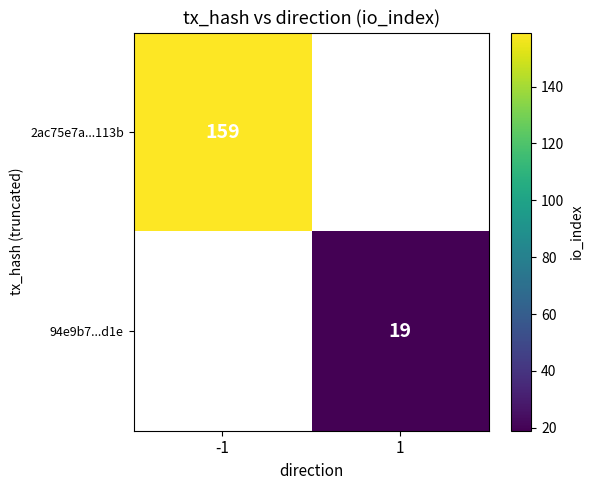

Which label corresponds to the smallest value in the chart?

1